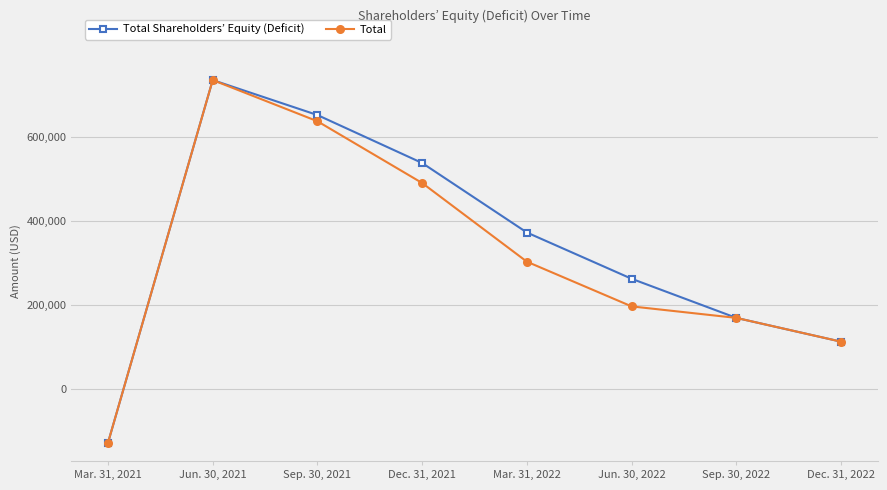

How many negative values does the Total Shareholders’ Equity (Deficit) series have?

1